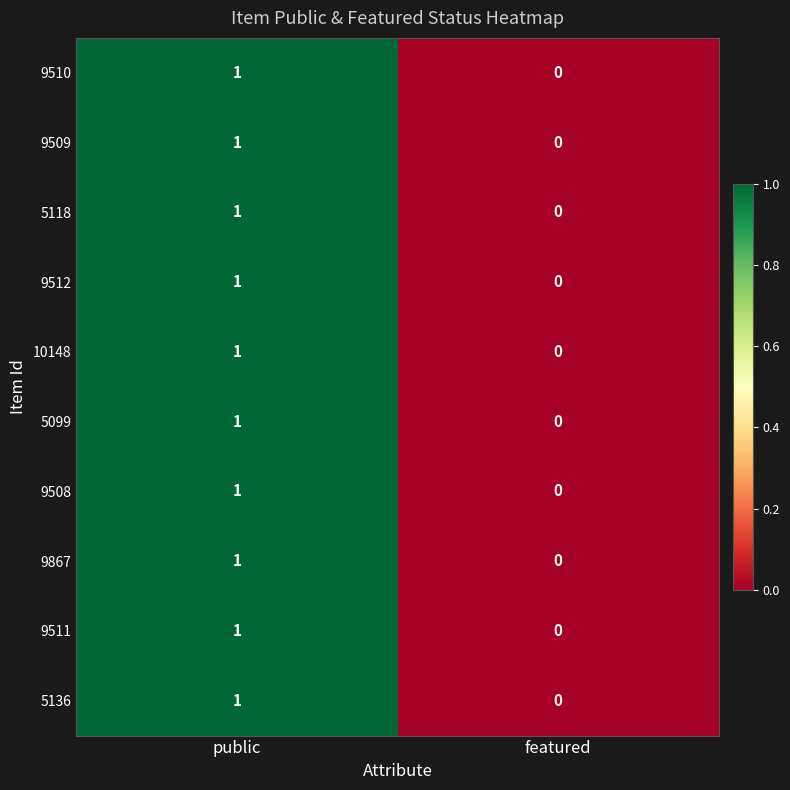

Which category has the lowest value across all series?

featured